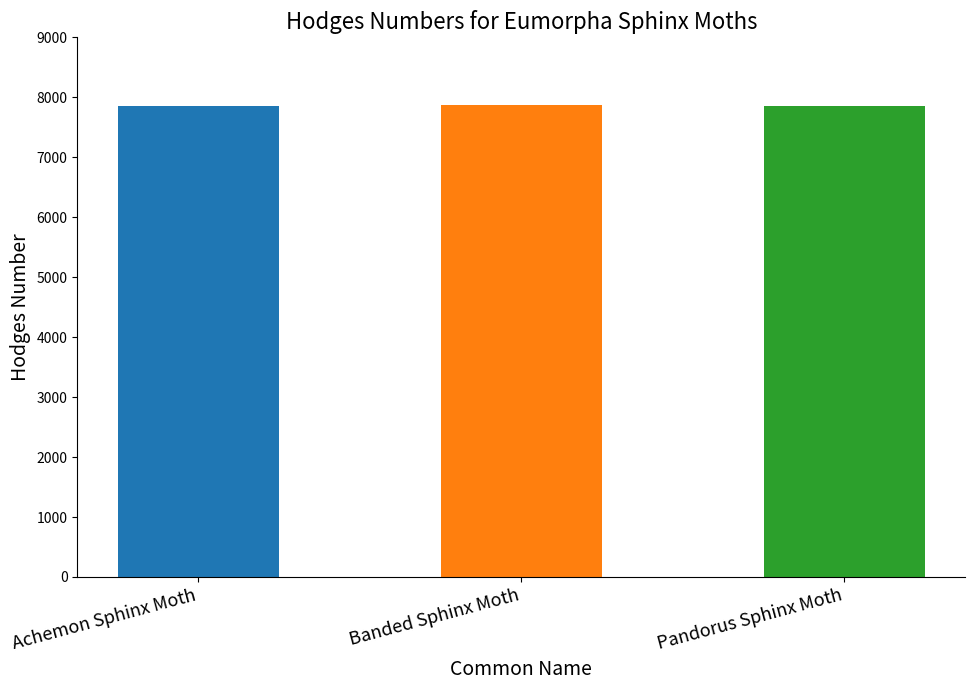

Is it true that the value at Pandorus Sphinx Moth is 7859?

True